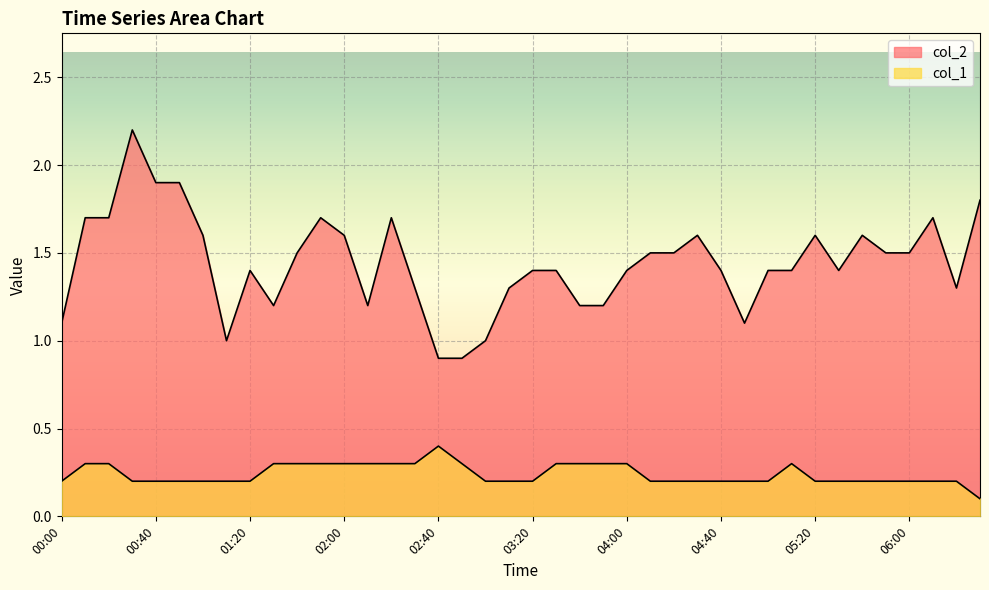

True or false: col_1 has a value of 0.1 at 04:00.

False